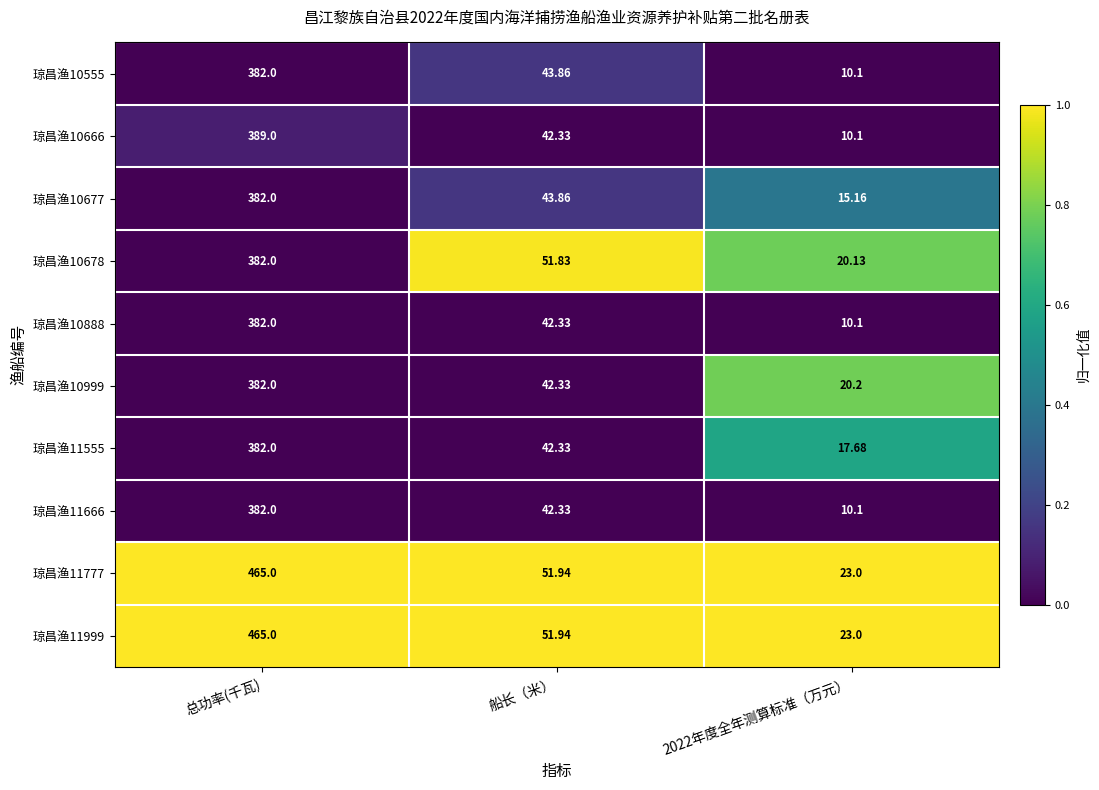

At which label does 琼昌渔11777 reach its peak?

总功率(千瓦)